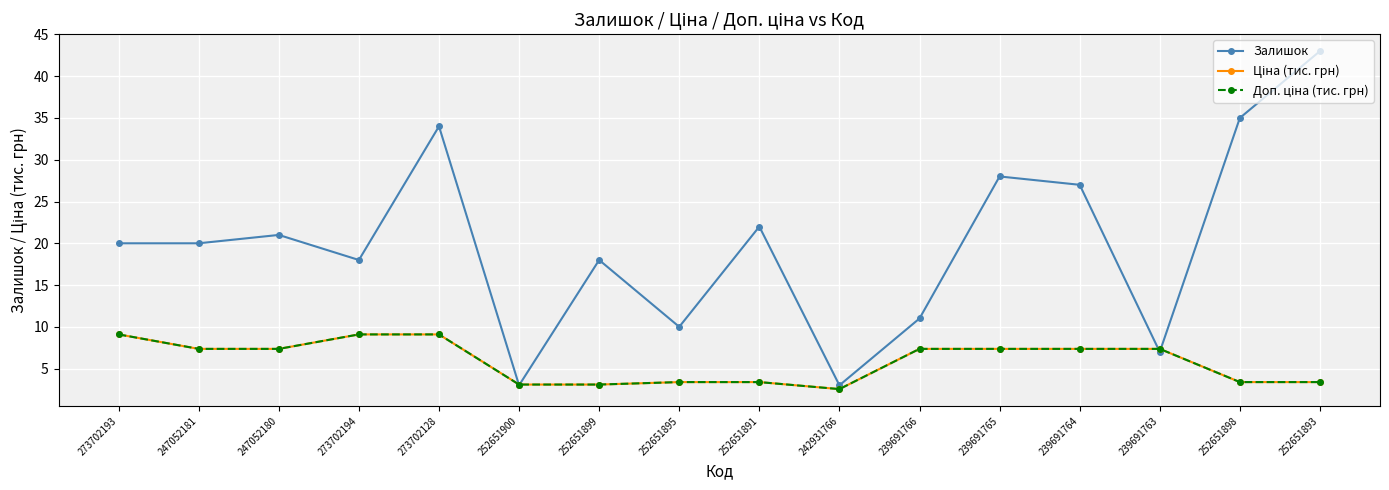

What value does the Залишок series have at 239691763?

7.0